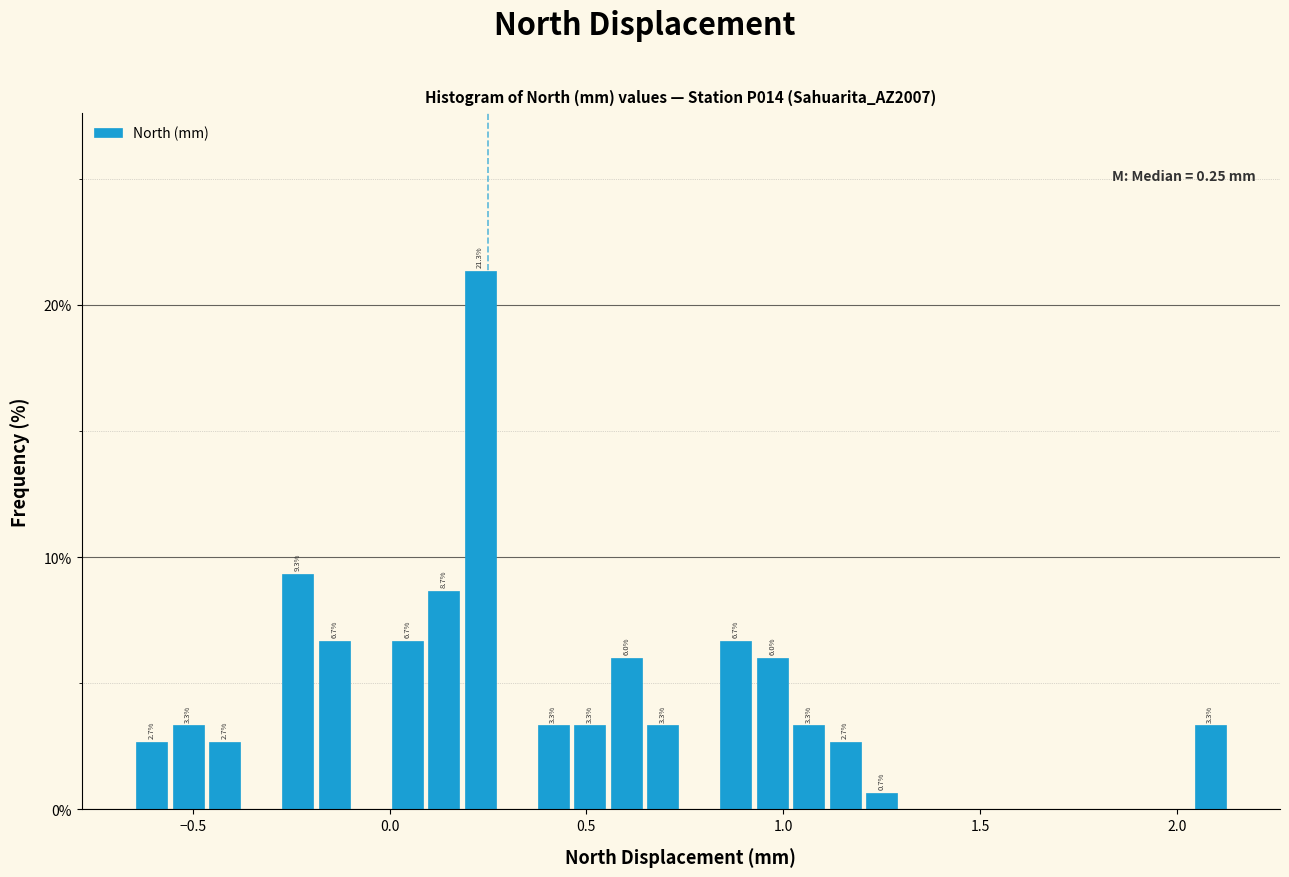

Read against the x-axis, roughly where is the centre of the tallest bar?

0.25